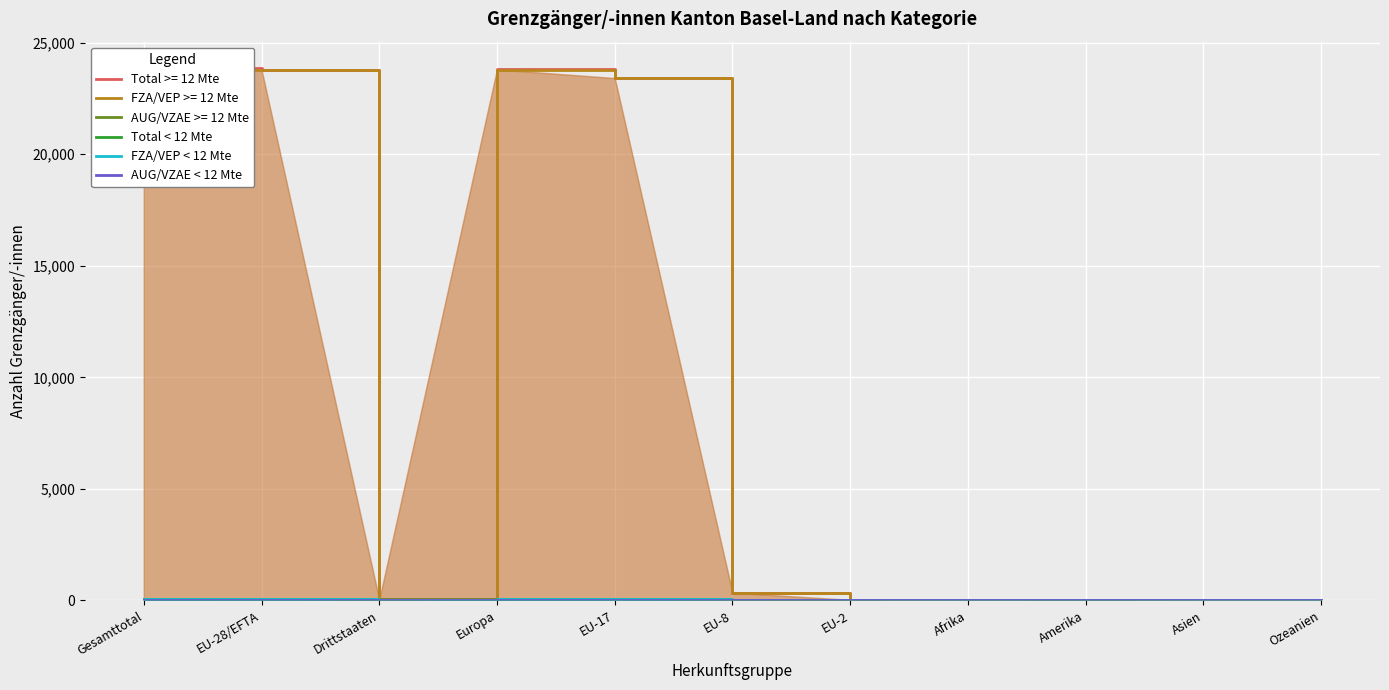

True or false: FZA/VEP < 12 Mte and AUG/VZAE < 12 Mte cross at least once.

True